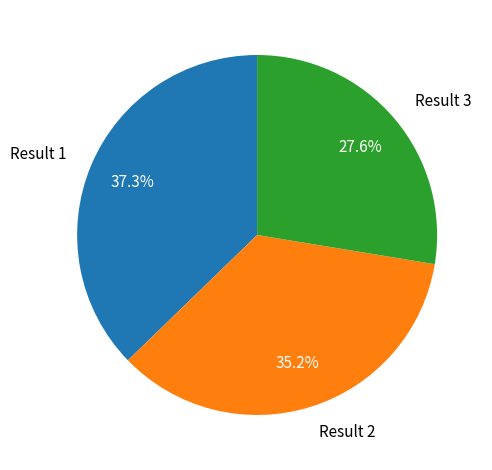

Count the number of slices in the pie.

3